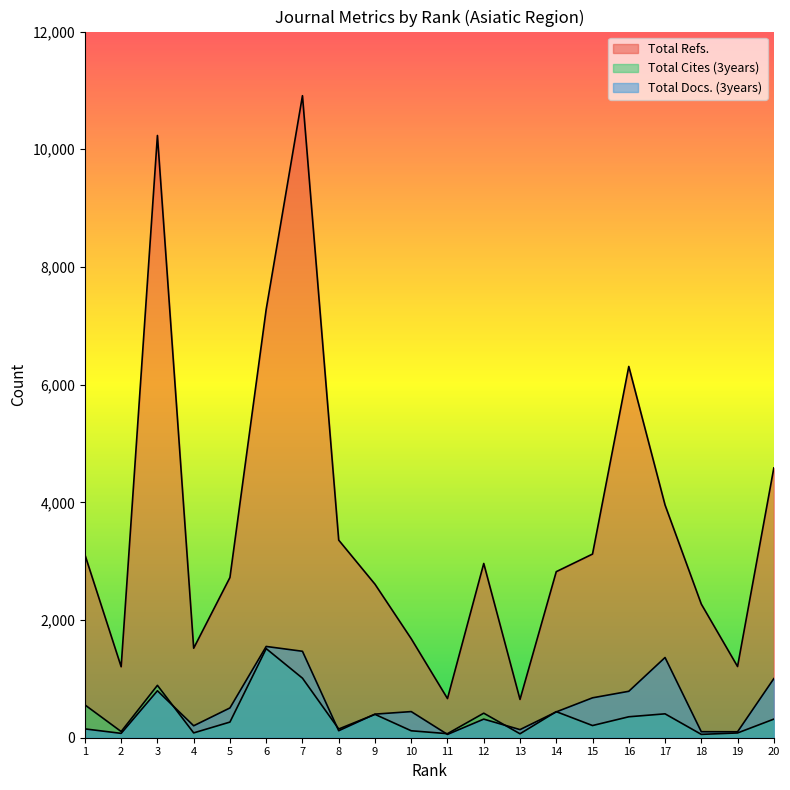

How many data points does each series have?

20